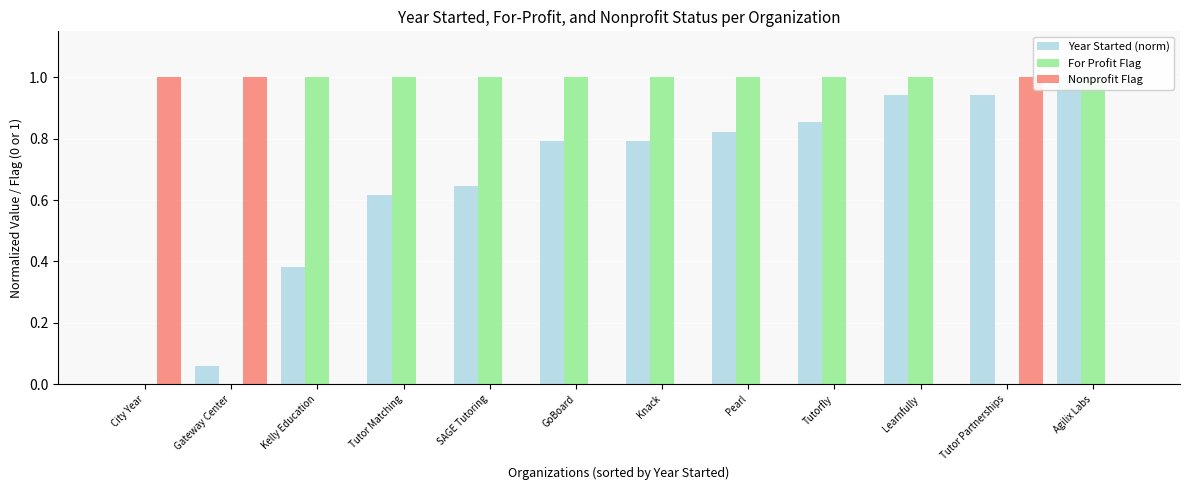

Which series has the largest total across all categories?

For Profit Flag